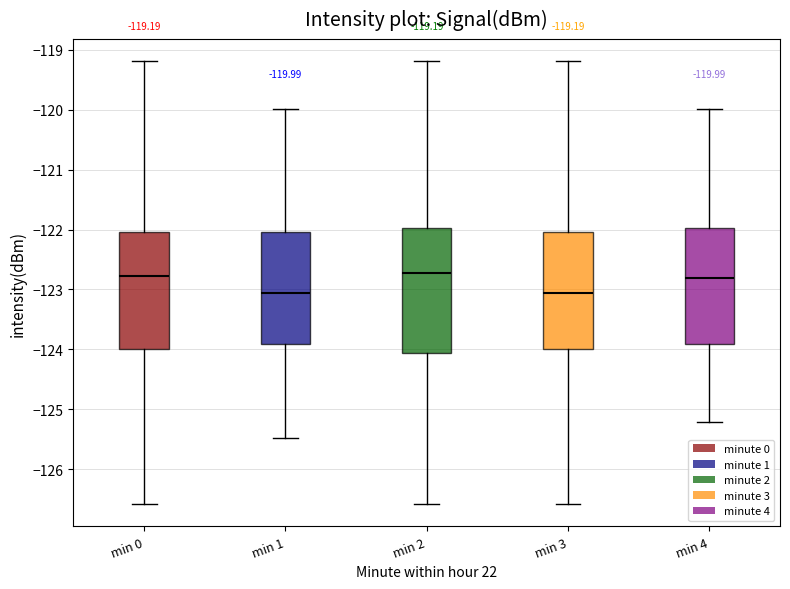

Comparing the boxes themselves (not the whiskers), which one is the tallest?

min 2